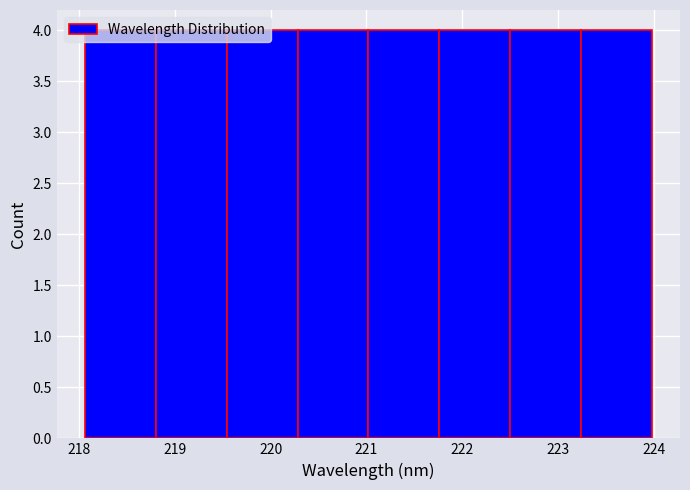

Reading left to right, list every bar in this chart as the range it spans on the x-axis followed by its height. Neither the bar edges nor the heights are printed on the chart, so give them approximately, as read against the axes.

218.1 to 218.8: 4
218.8 to 219.5: 4
219.5 to 220.3: 4
220.3 to 221.0: 4
221.0 to 221.8: 4
221.8 to 222.5: 4
222.5 to 223.2: 4
223.2 to 224.0: 4